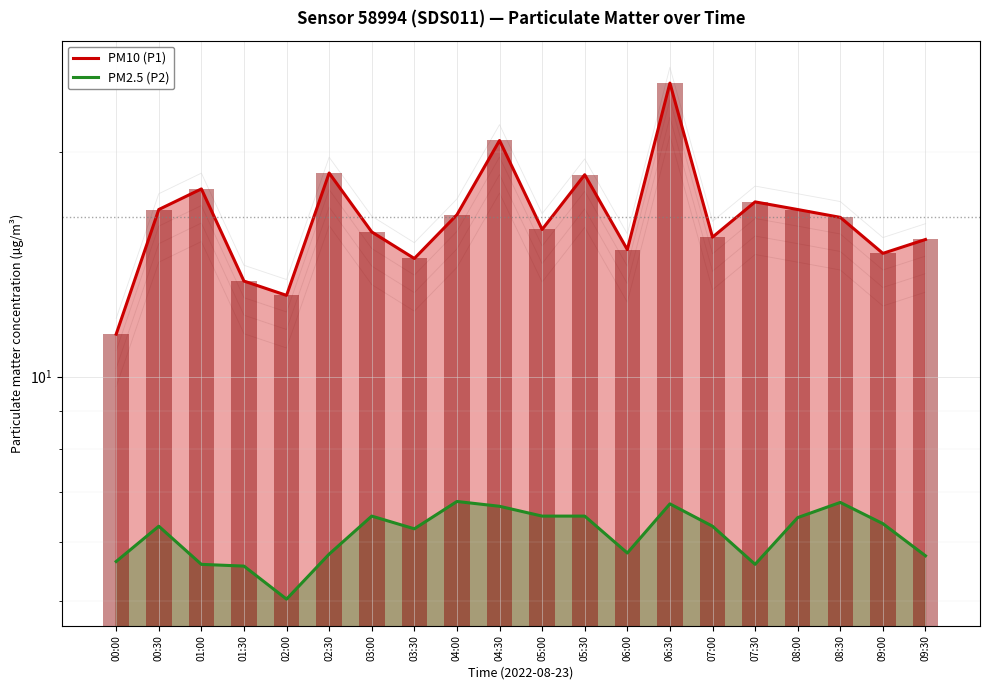

At which label does PM2.5 (P2) reach its minimum?

02:00